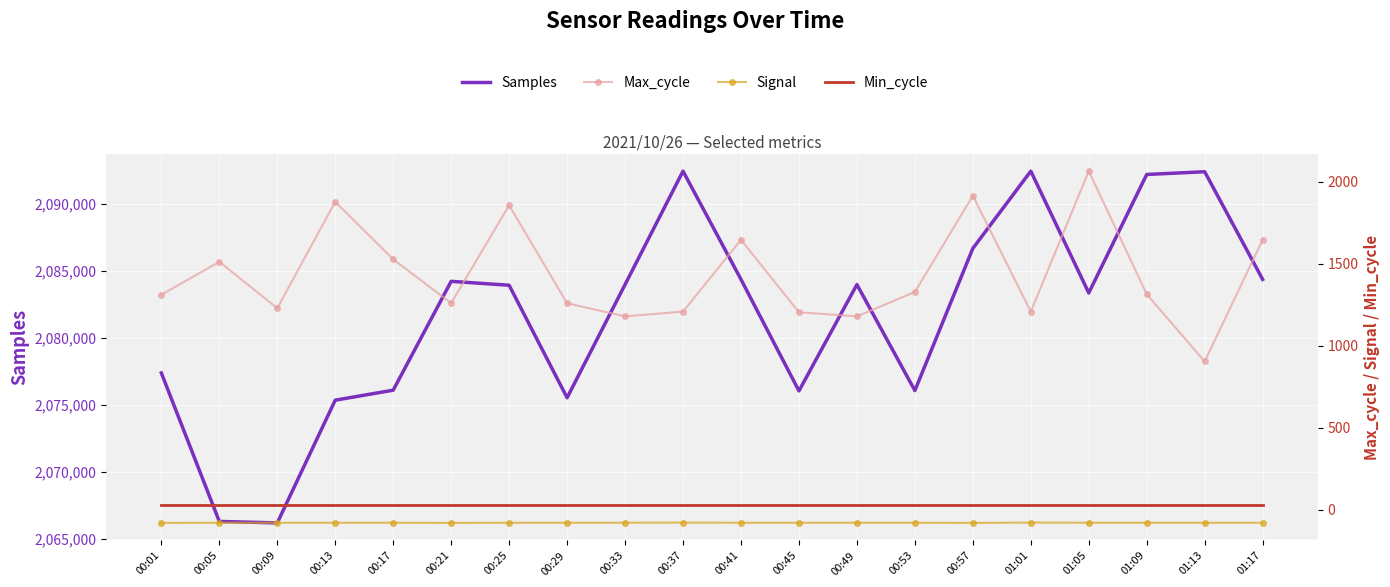

How many data points does each series have?

20